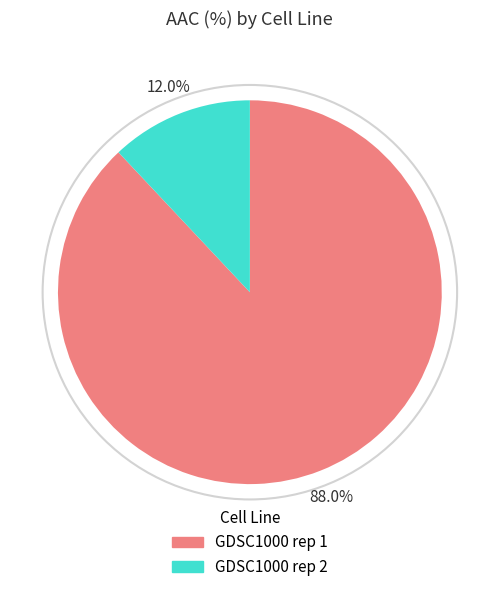

Is there a majority slice in this chart?

Yes